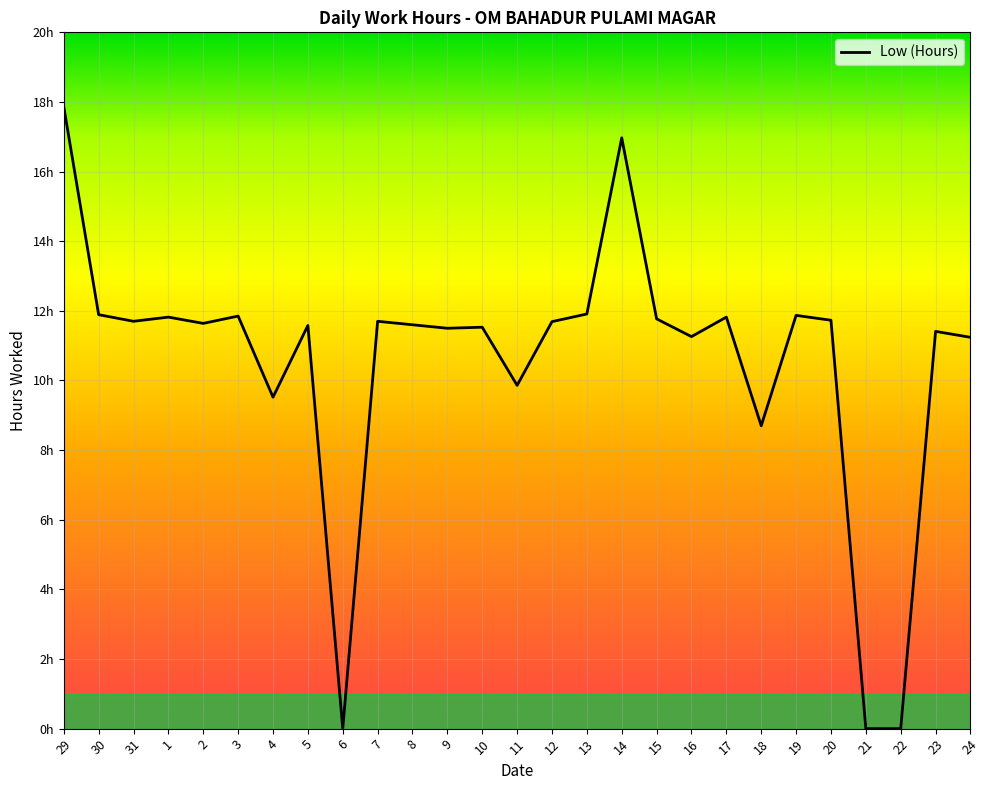

Is it true that the value at 5 is 11.6?

True